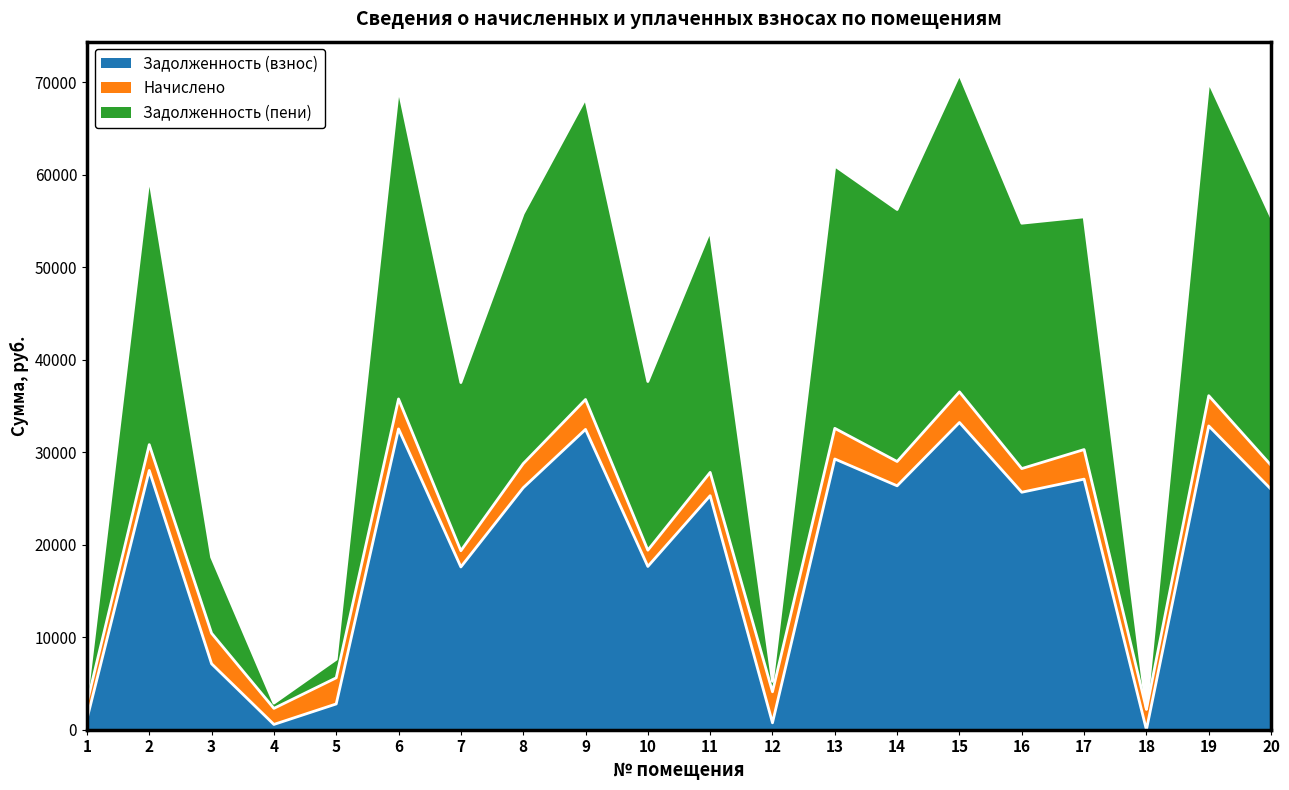

How many interior local peaks does the Задолженность (взнос) series have?

8